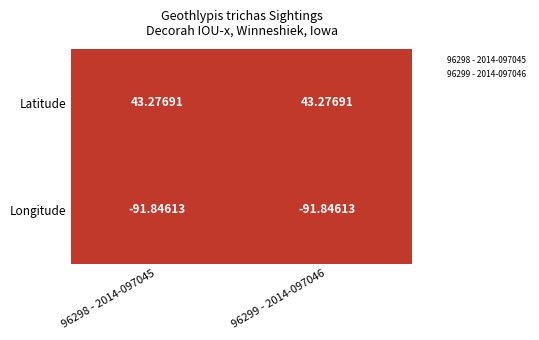

What are all the series names shown in the legend?

96298 - 2014-097045, 96299 - 2014-097046